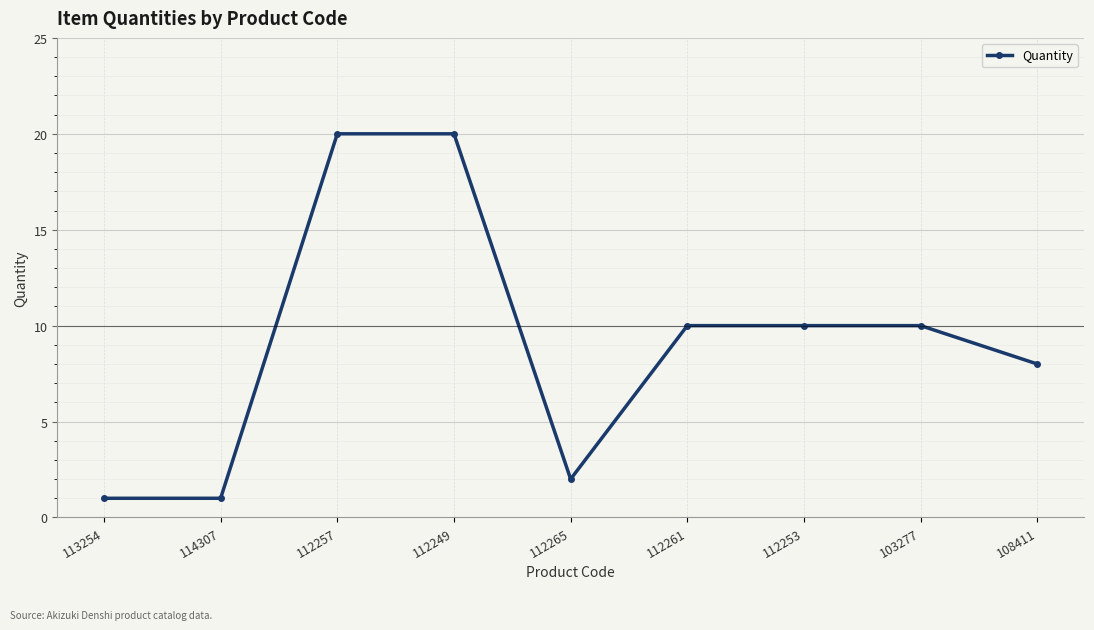

What is the difference between the maximum and minimum values?

19